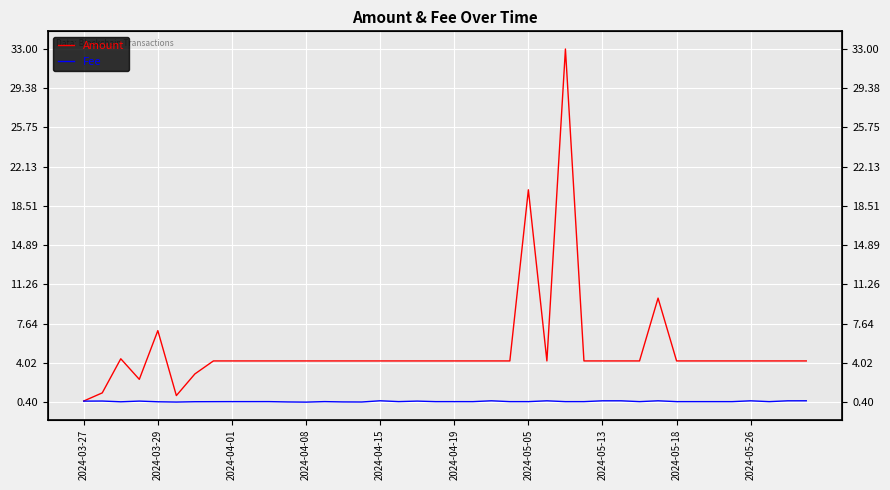

True or false: Fee and Amount cross at least once.

False